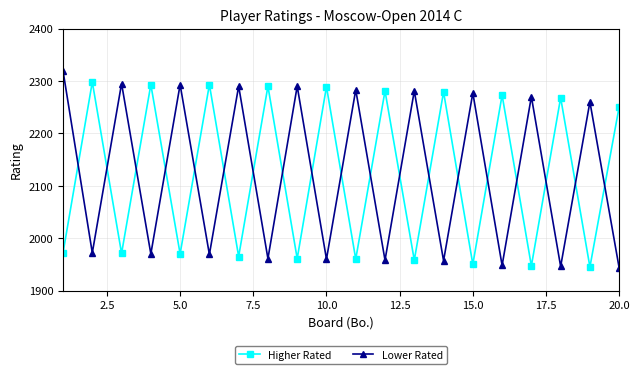

What is the difference between the maximum and minimum values in the Lower Rated series?

376